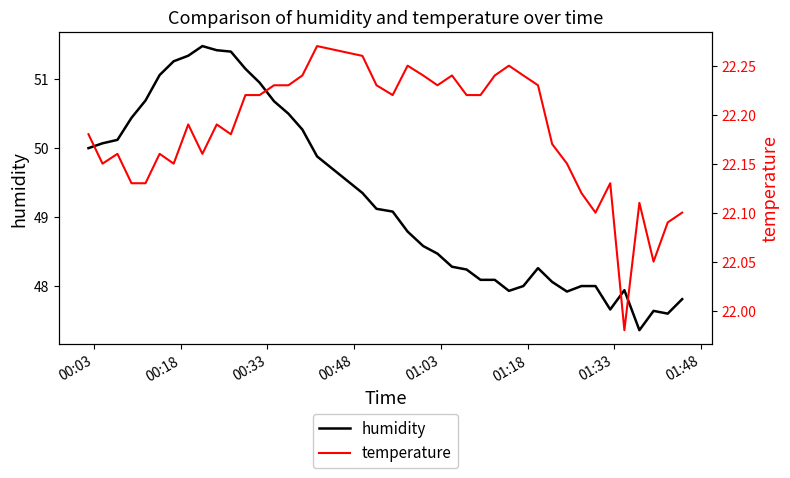

What are all the series names shown in the legend?

humidity, temperature